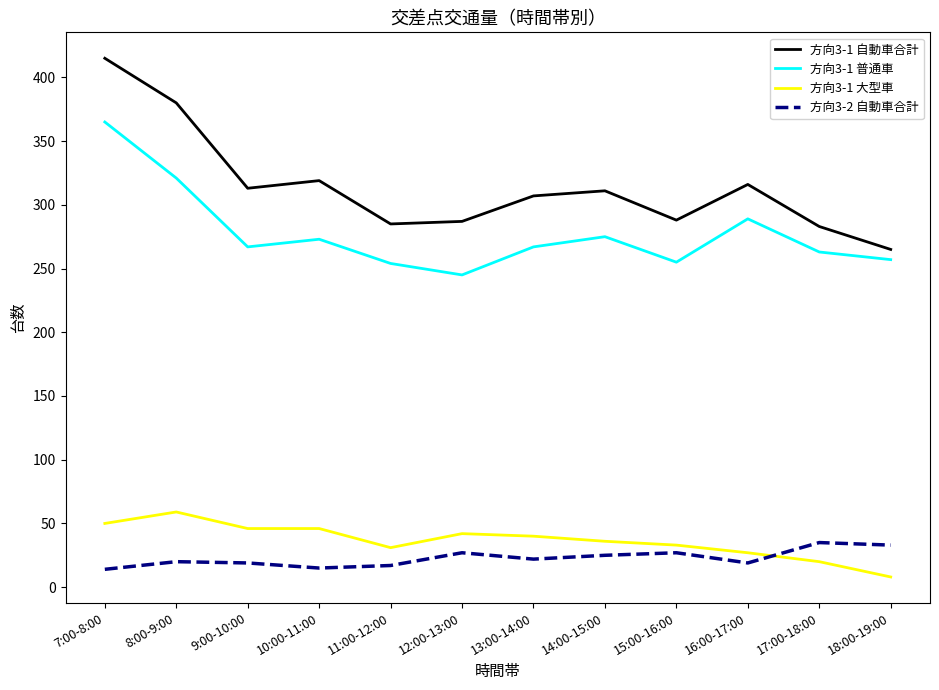

What is the difference between the maximum and minimum values in the 方向3-2 自動車合計 series?

21